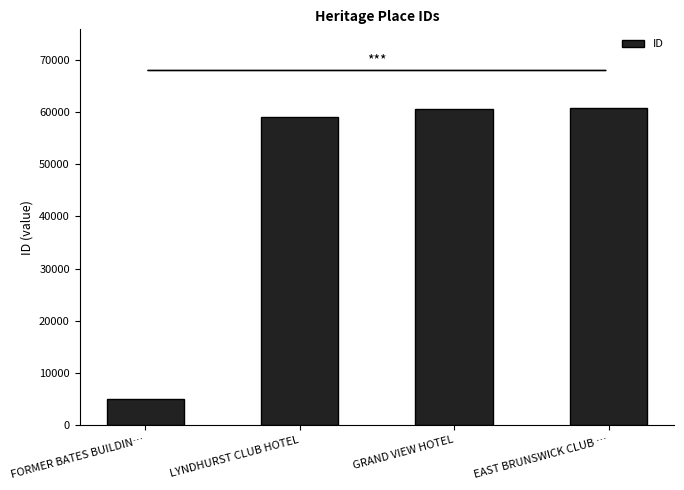

How many values are below 60697?

2